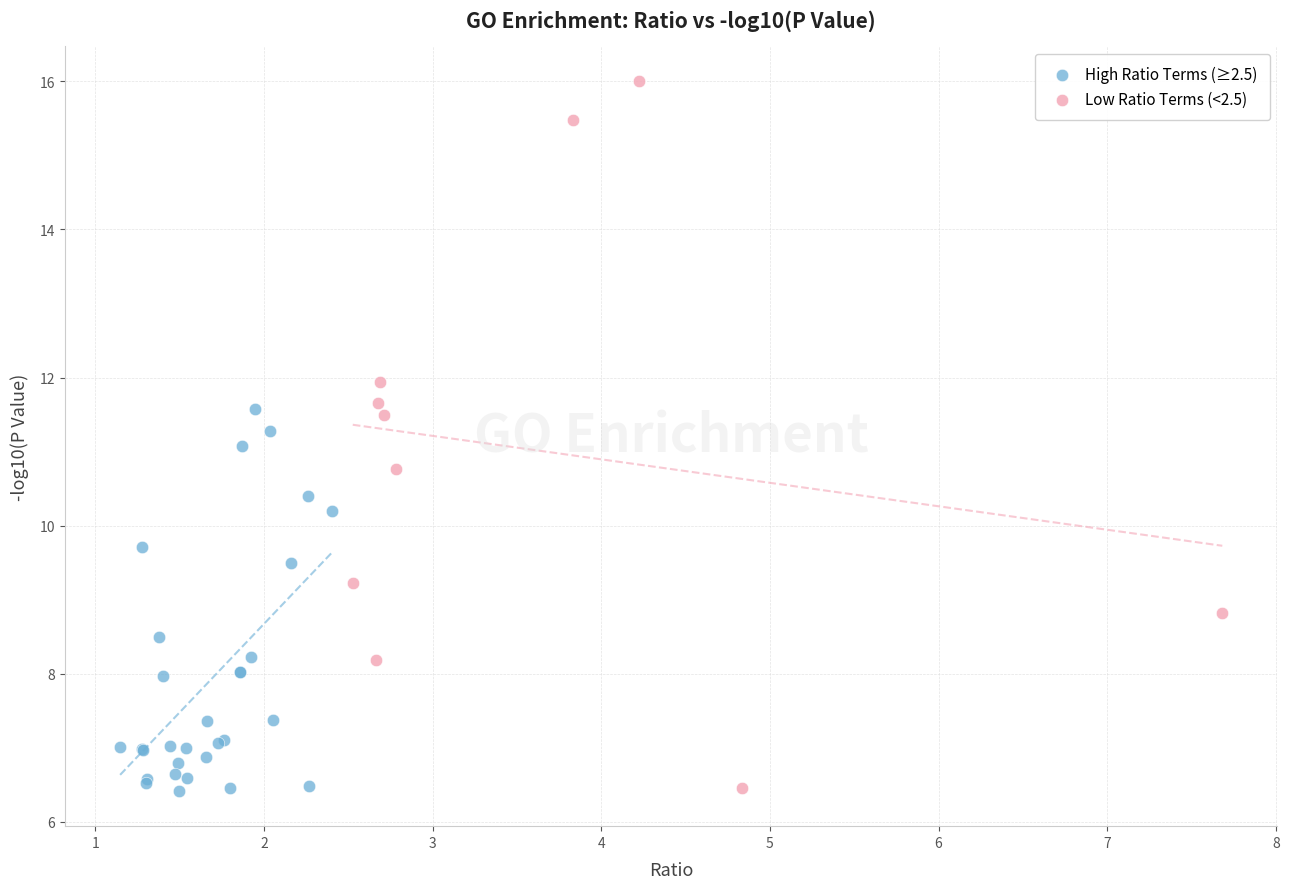

Which series contains the highest Y value?

Low Ratio Terms (<2.5)